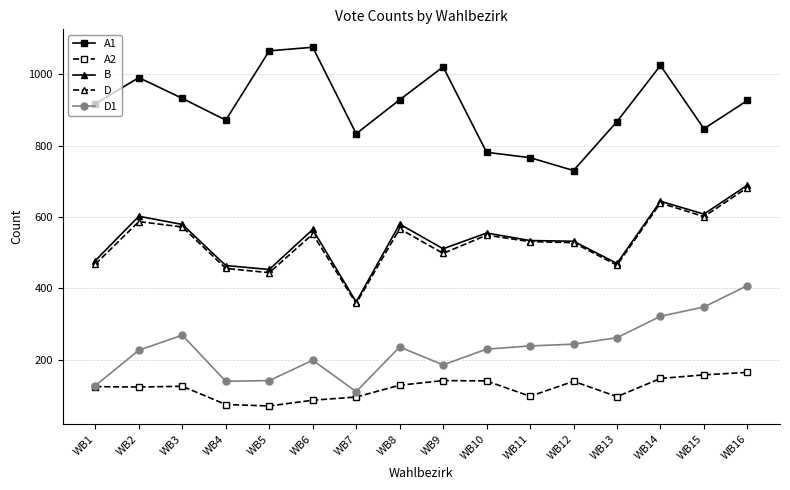

True or false: D and D1 cross at least once.

False